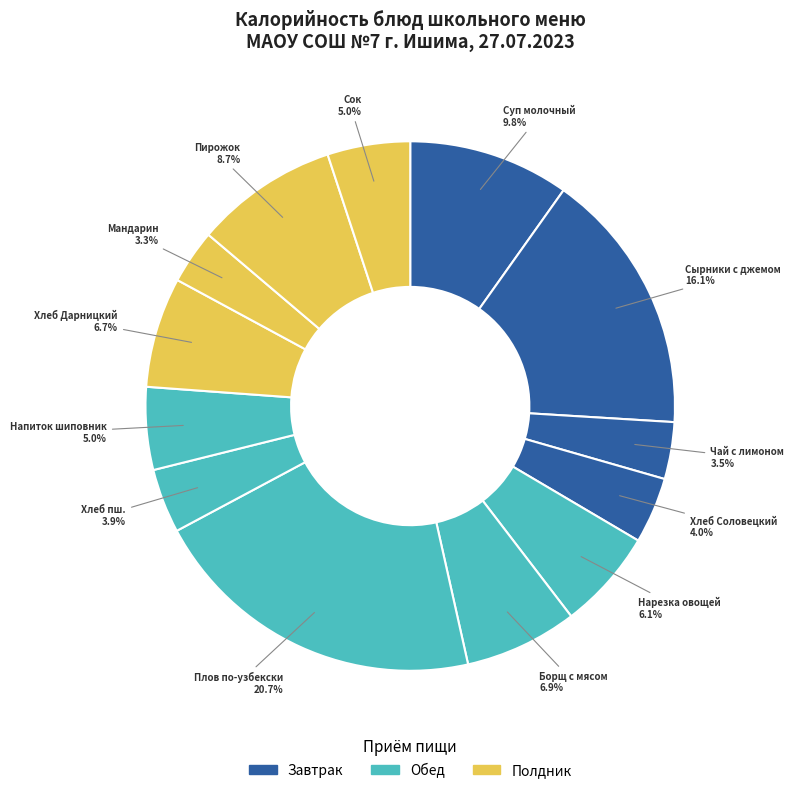

Approximately how many times larger is the value at Нарезка овощей compared to Суп молочный?

0.6